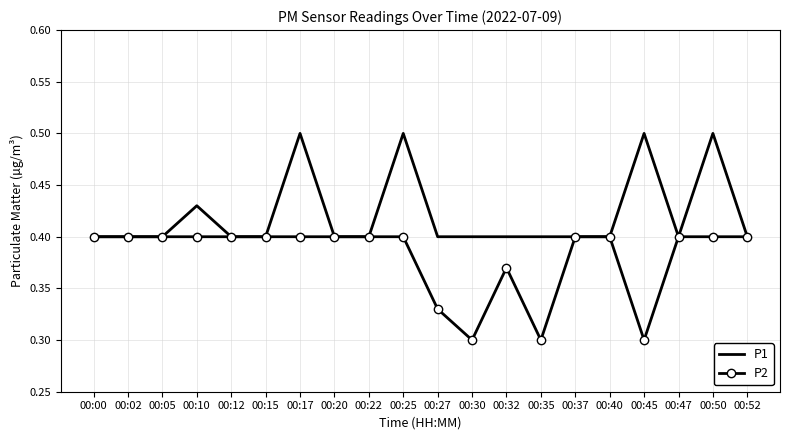

Rank the series by their average value, from lowest to highest.

P2, P1